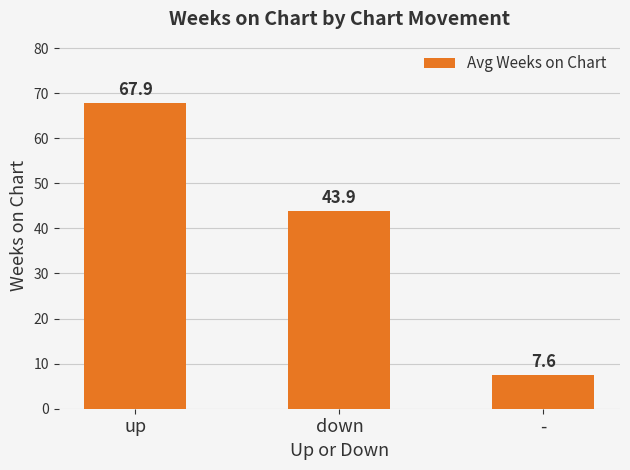

Approximately how many times larger is the value at - compared to up?

0.1